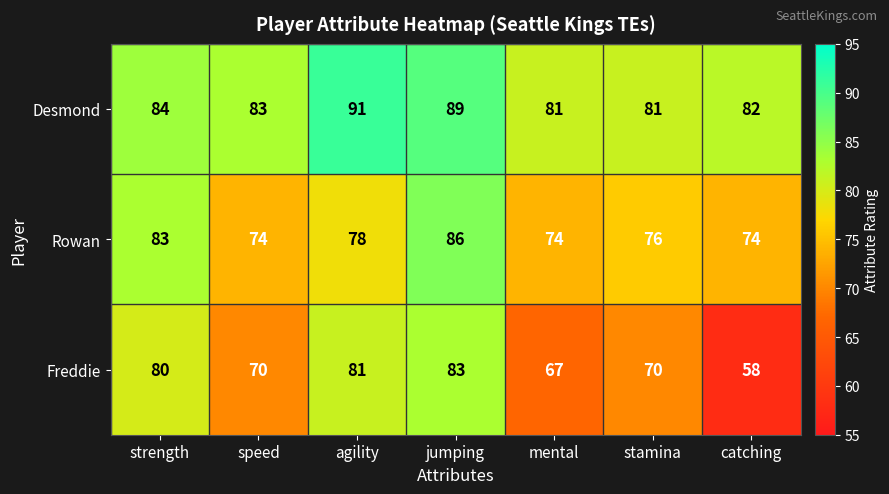

What is the maximum value shown in the chart?

91